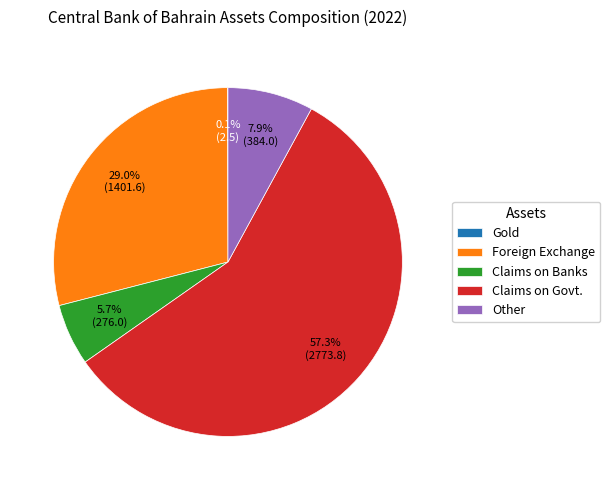

Does any single category account for the majority?

Yes